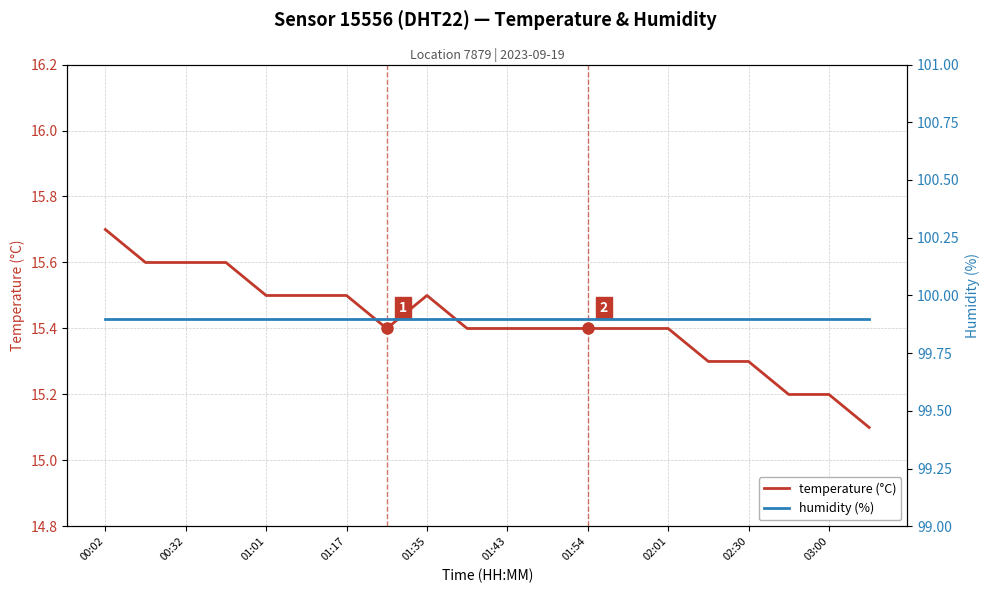

What is the maximum value for temperature (°C)?

15.7